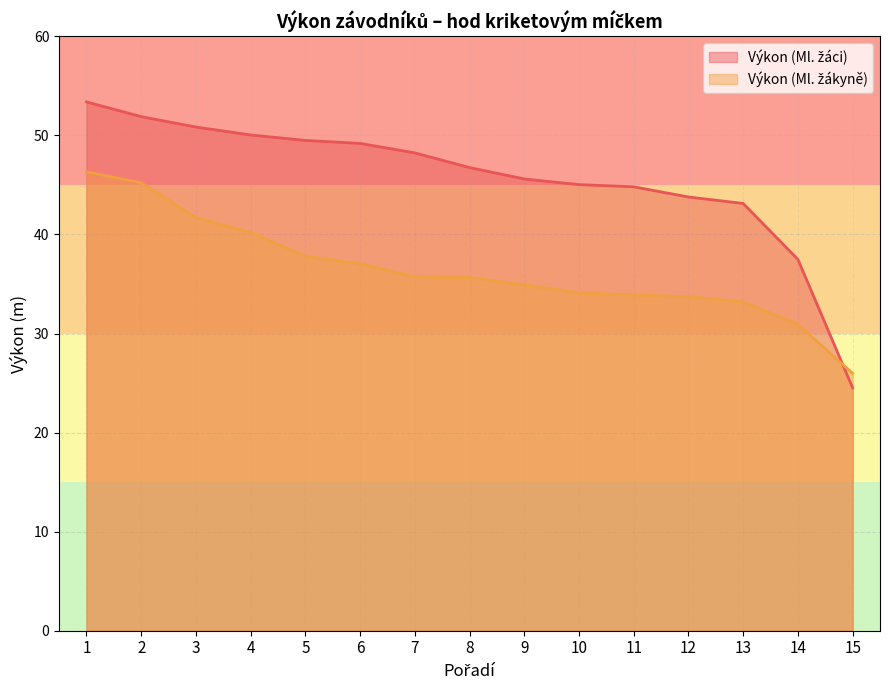

Where do Výkon (Ml. žákyně) and Výkon (Ml. žáci) first cross each other?

14 and 15